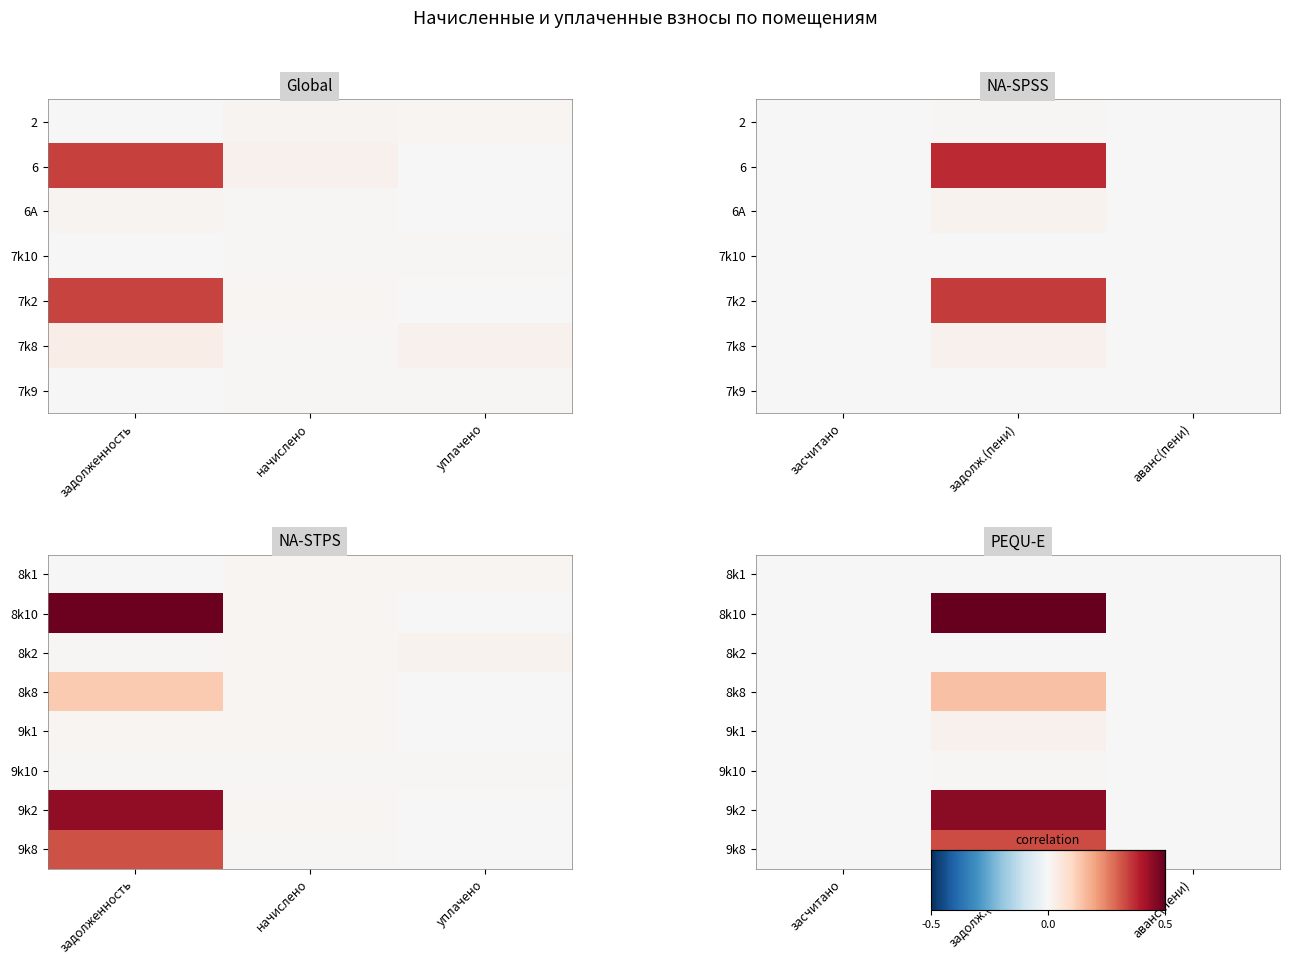

The value of 8k2 at задолж.(пени) is -0.0. True or false?

False